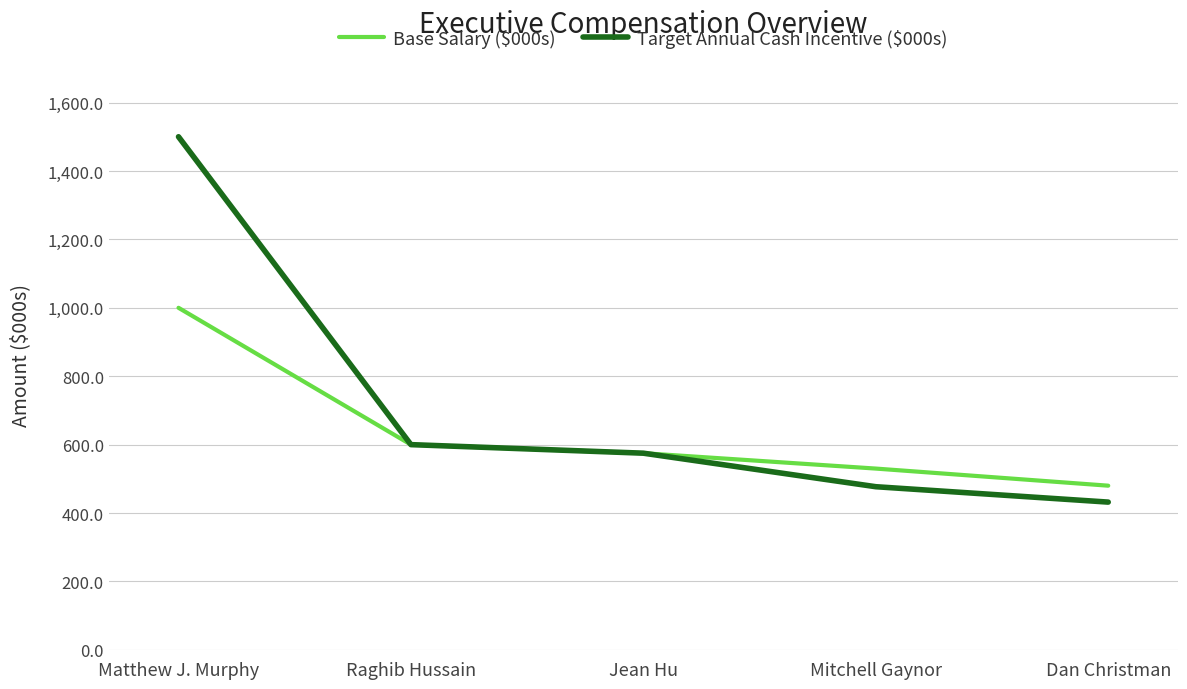

The Target Annual Cash Incentive ($000s) series shows 897 at Jean Hu. True or false?

False